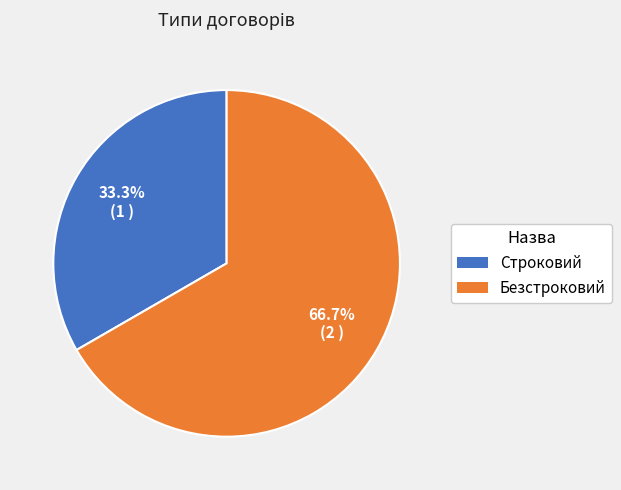

To the nearest percent, what is the difference between the Строковий and Безстроковий slice percentages?

33%